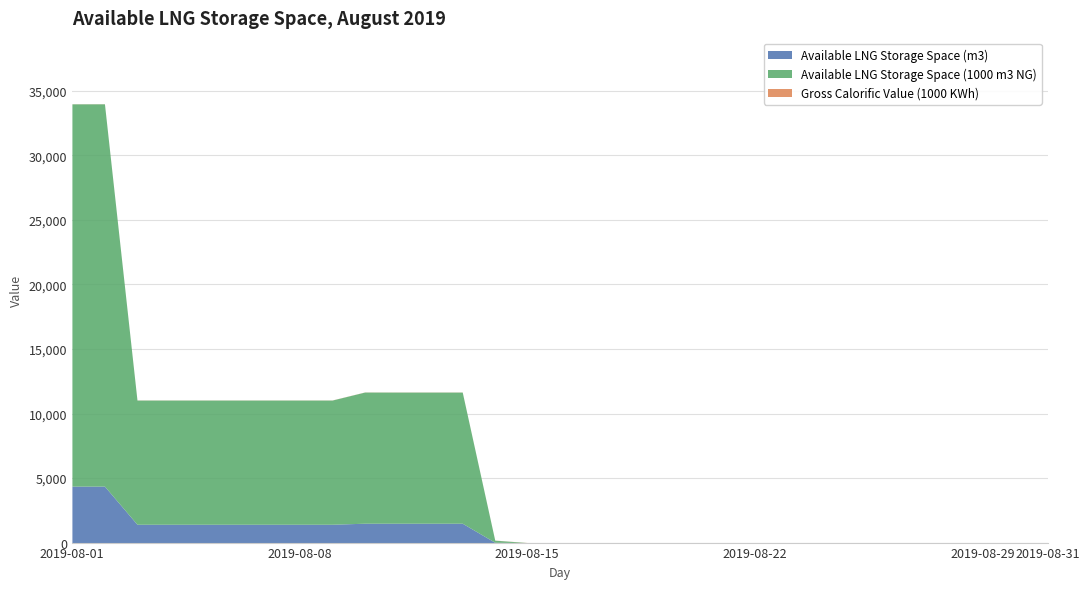

What is the difference between the maximum and minimum values in the Available LNG Storage Space (m3) series?

4376.0